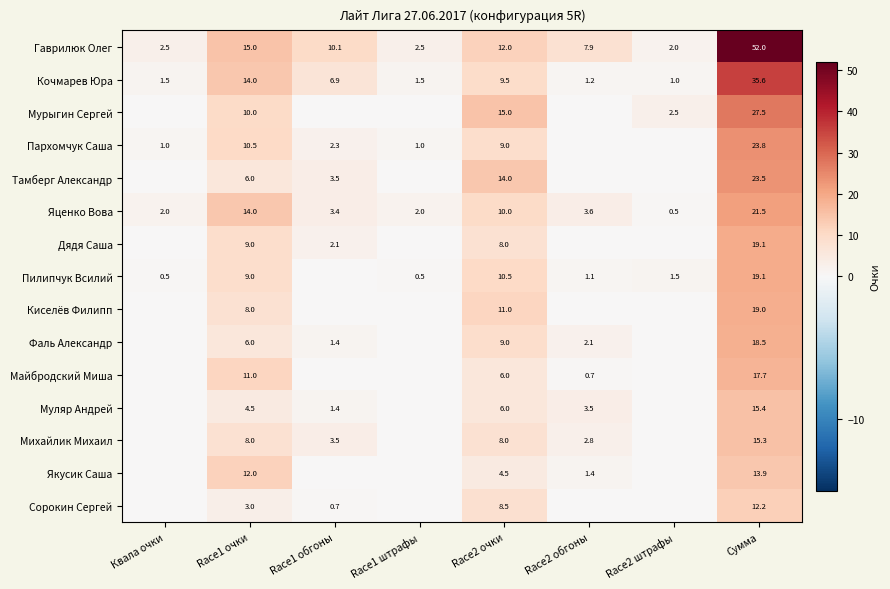

How many series are shown in this chart?

15